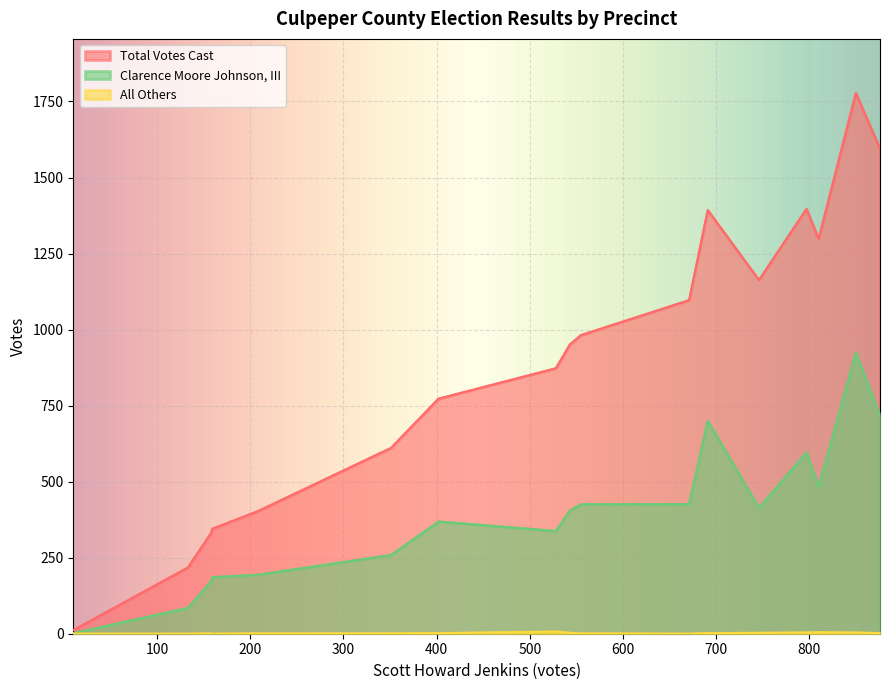

How many values in the Clarence Moore Johnson, III series exceed 405?

8